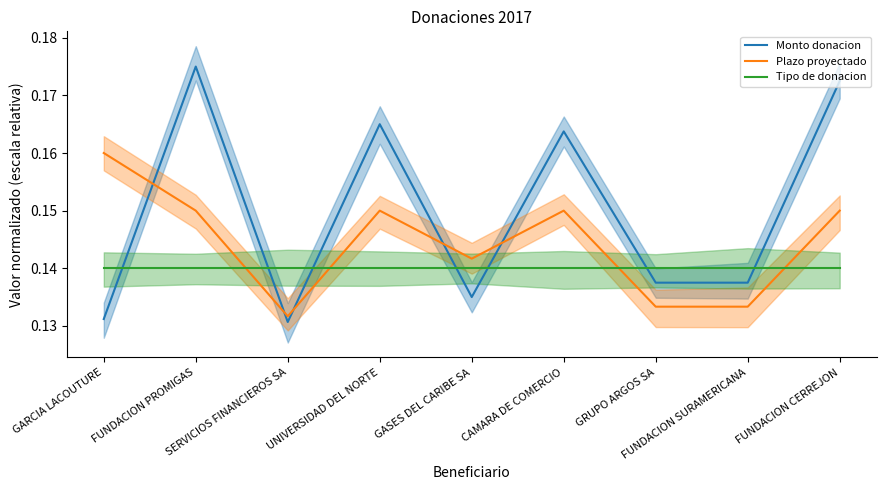

Is it true that Tipo de donacion equals 0.1 at GRUPO ARGOS SA?

True